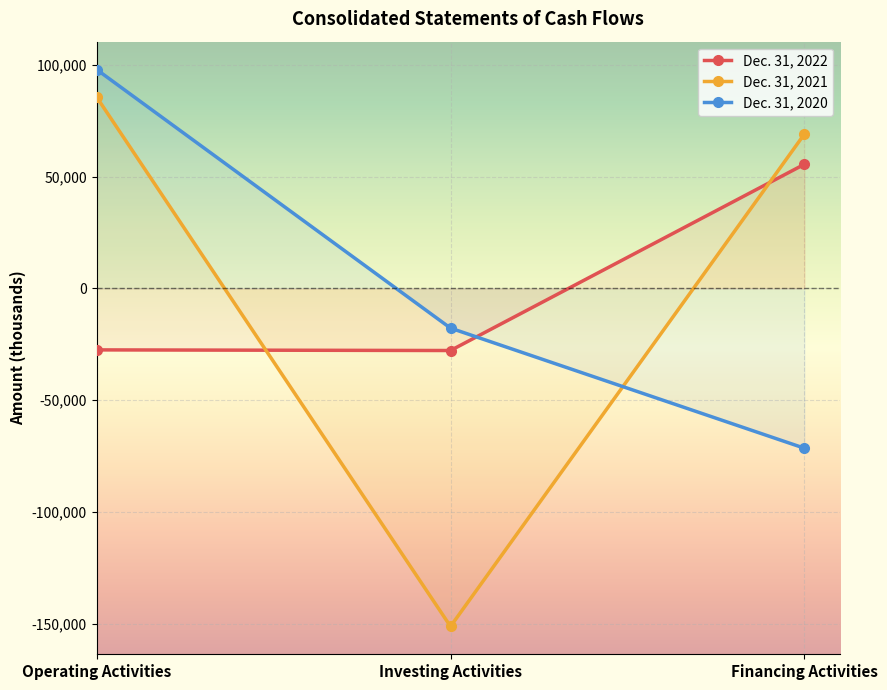

What is the highest value of the Dec. 31, 2021 series?

85564